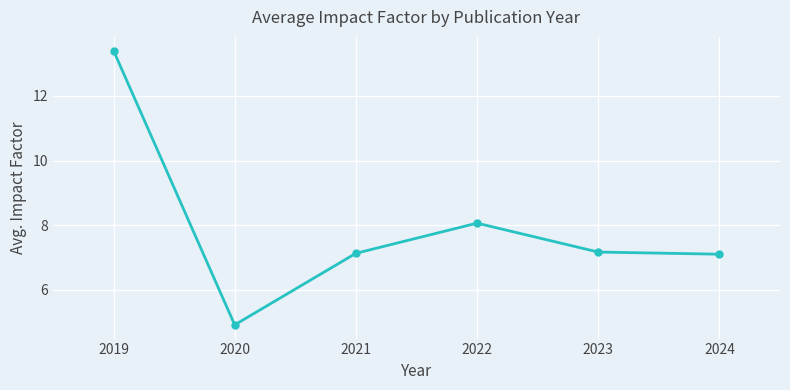

How many categories are shown in the chart?

6